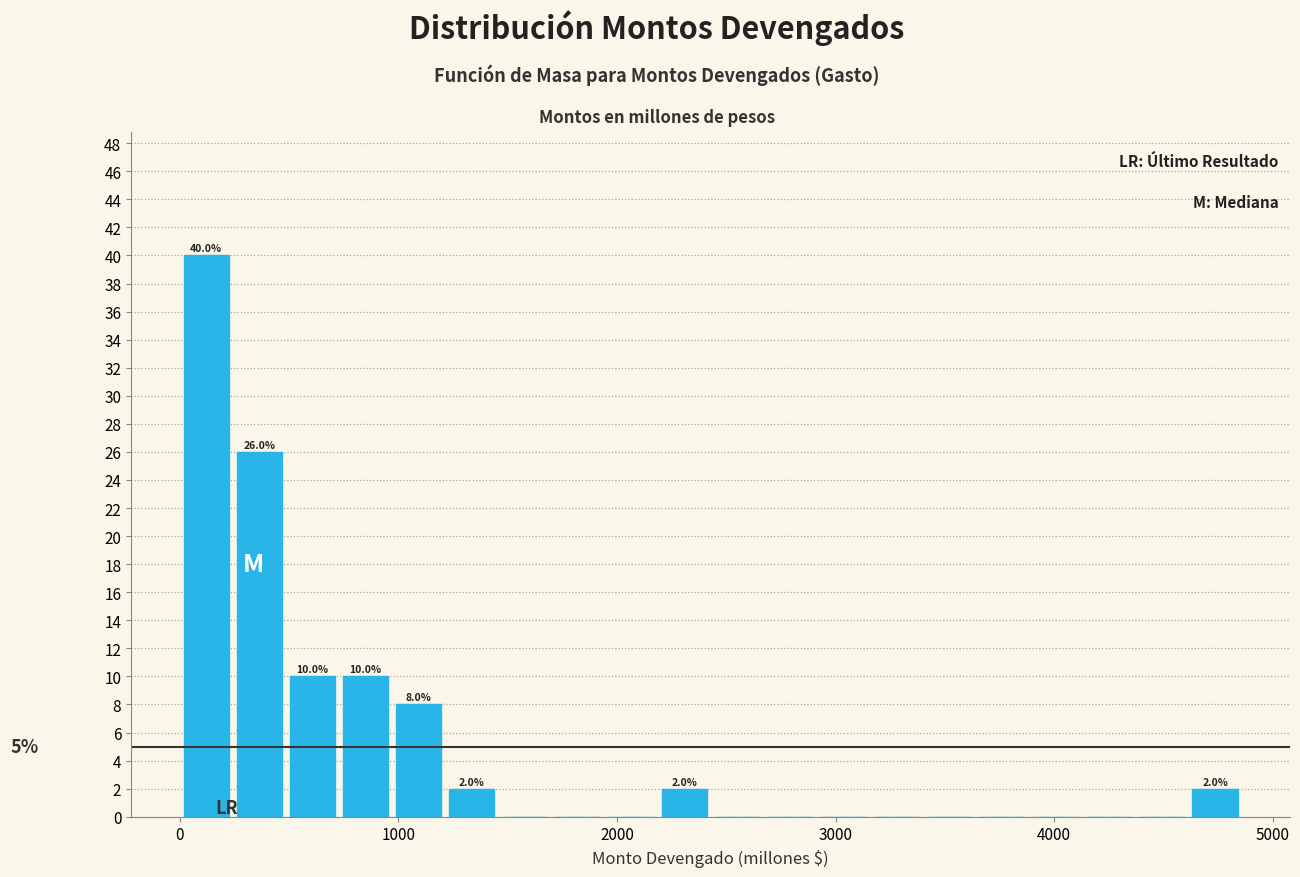

Read against the x-axis, roughly where is the centre of the tallest bar?

100